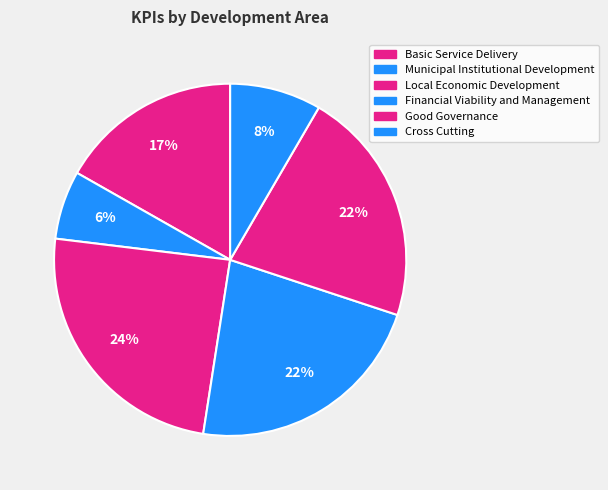

What is the largest slice in the pie chart?

Local Economic Development